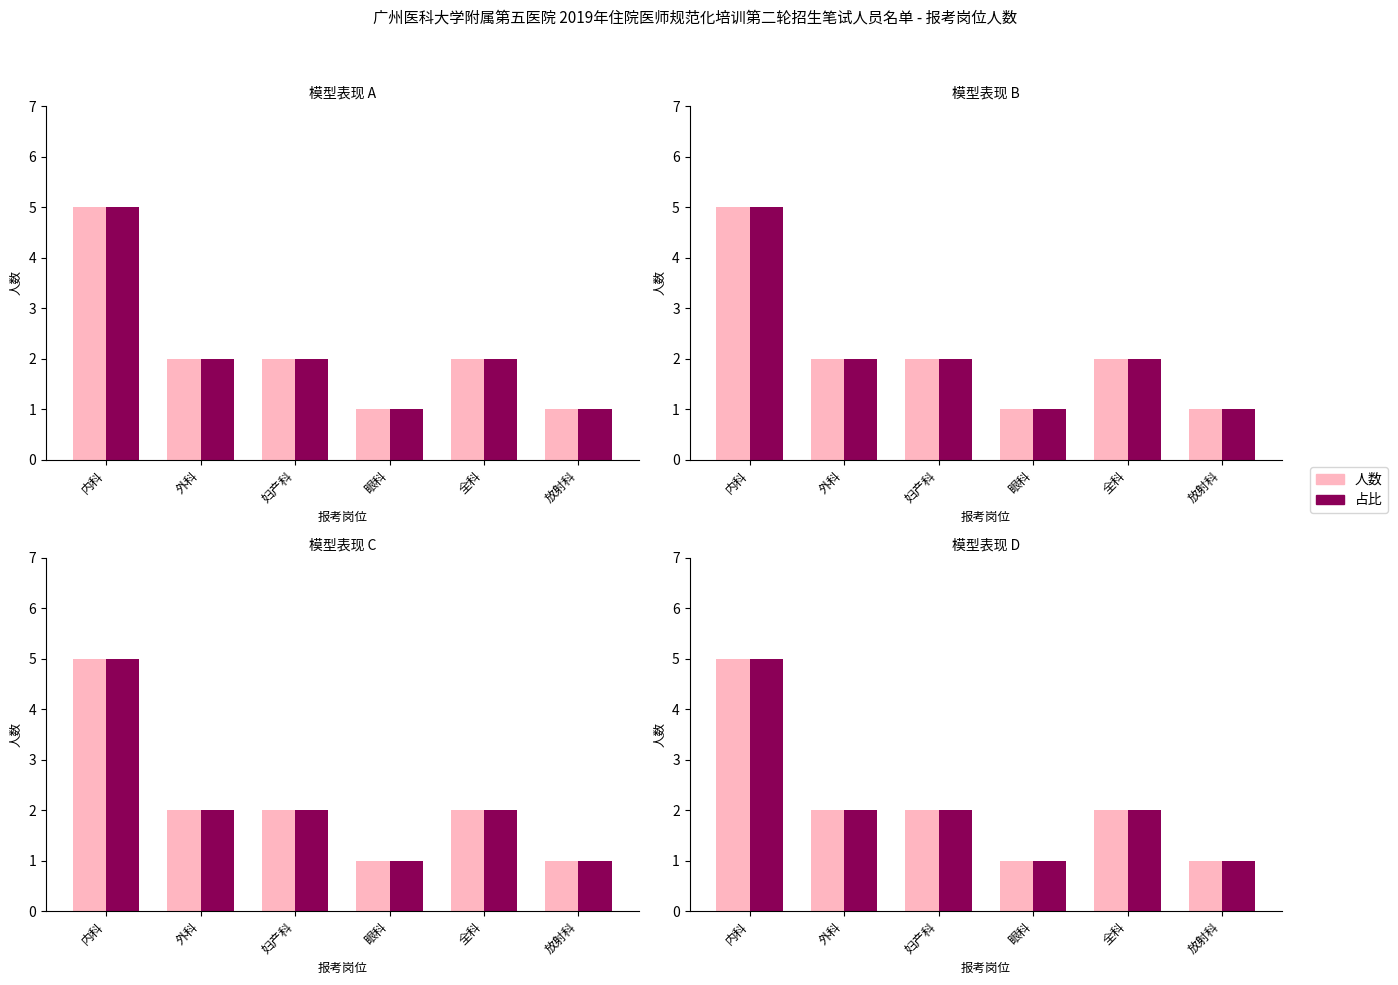

Reading left to right, extract all data points from this chart.

人数 (precision): 5	2	2	1	2	1
占比 (recall): 5	2	2	1	2	1